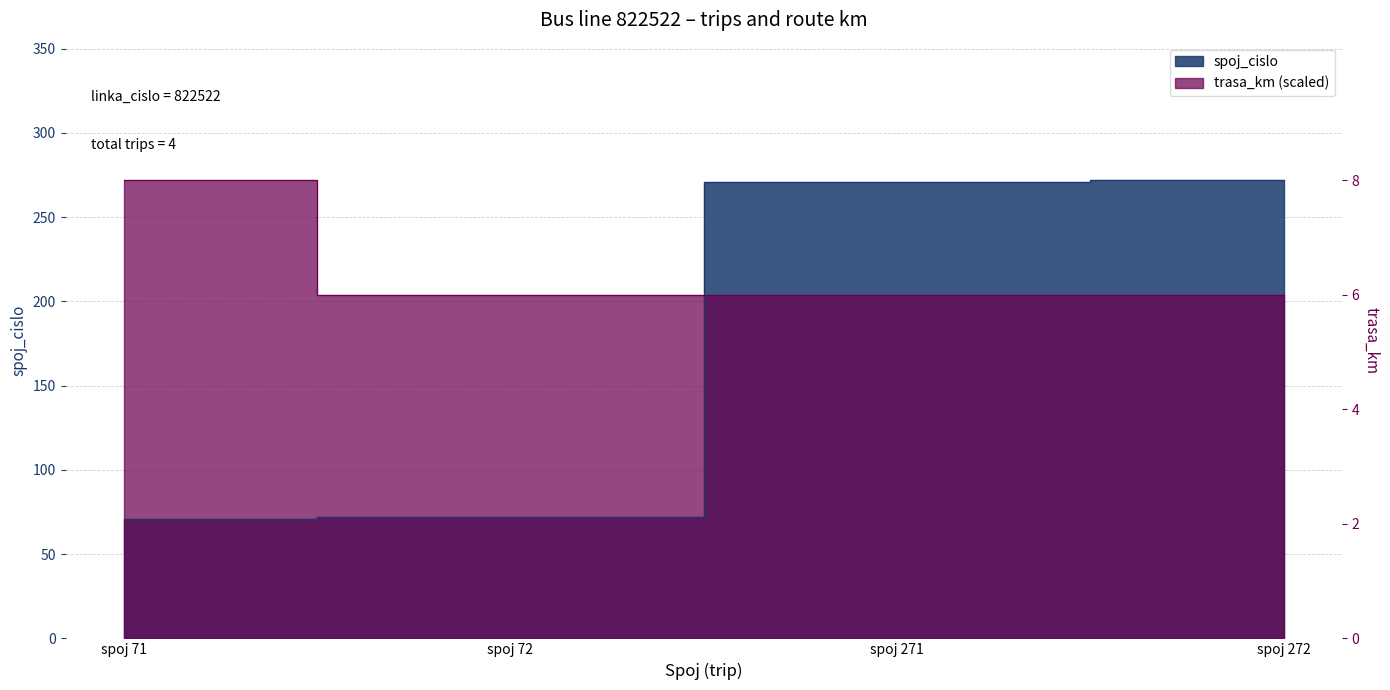

What is the minimum value for spoj_cislo?

71